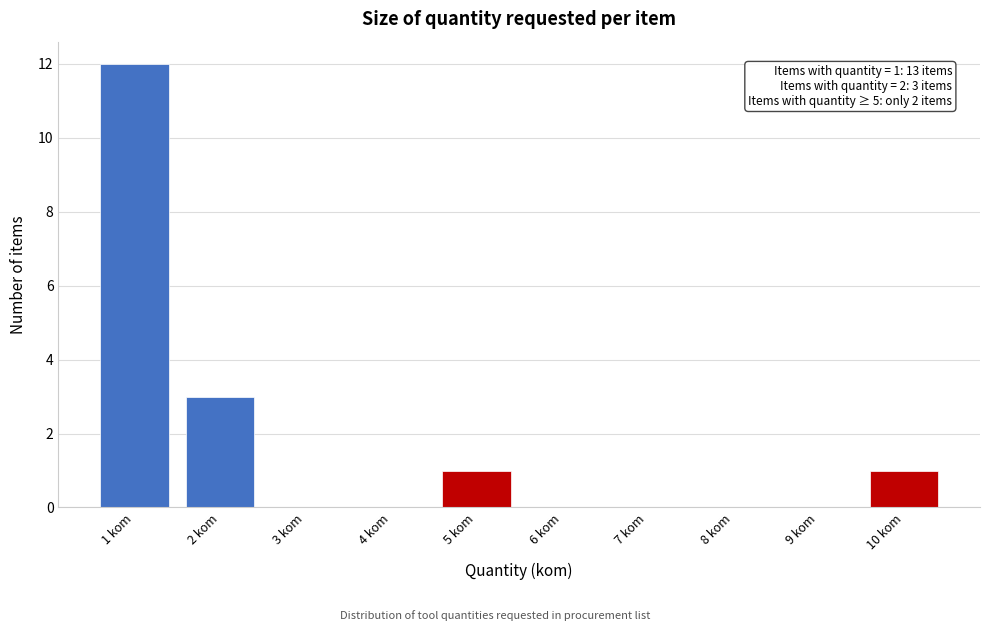

Which range on the x-axis has the tallest bar?

0.5 to 1.5